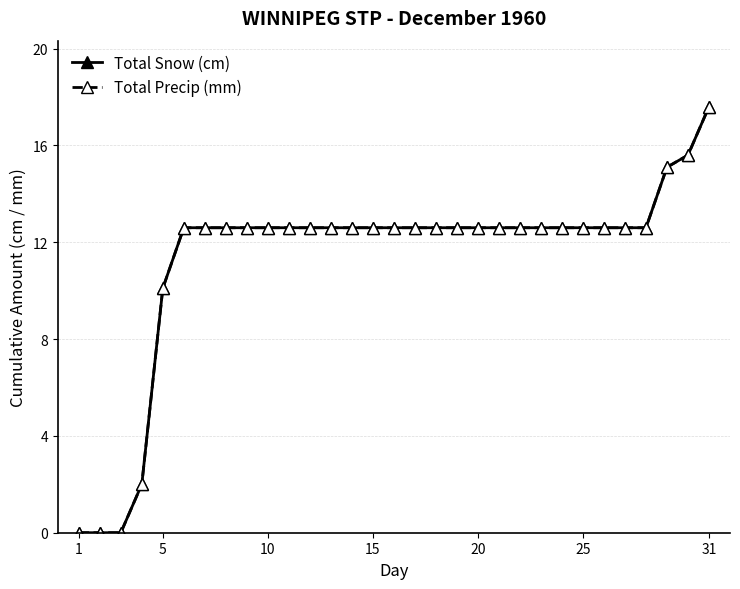

At how many categories does at least one series exceed 14?

3